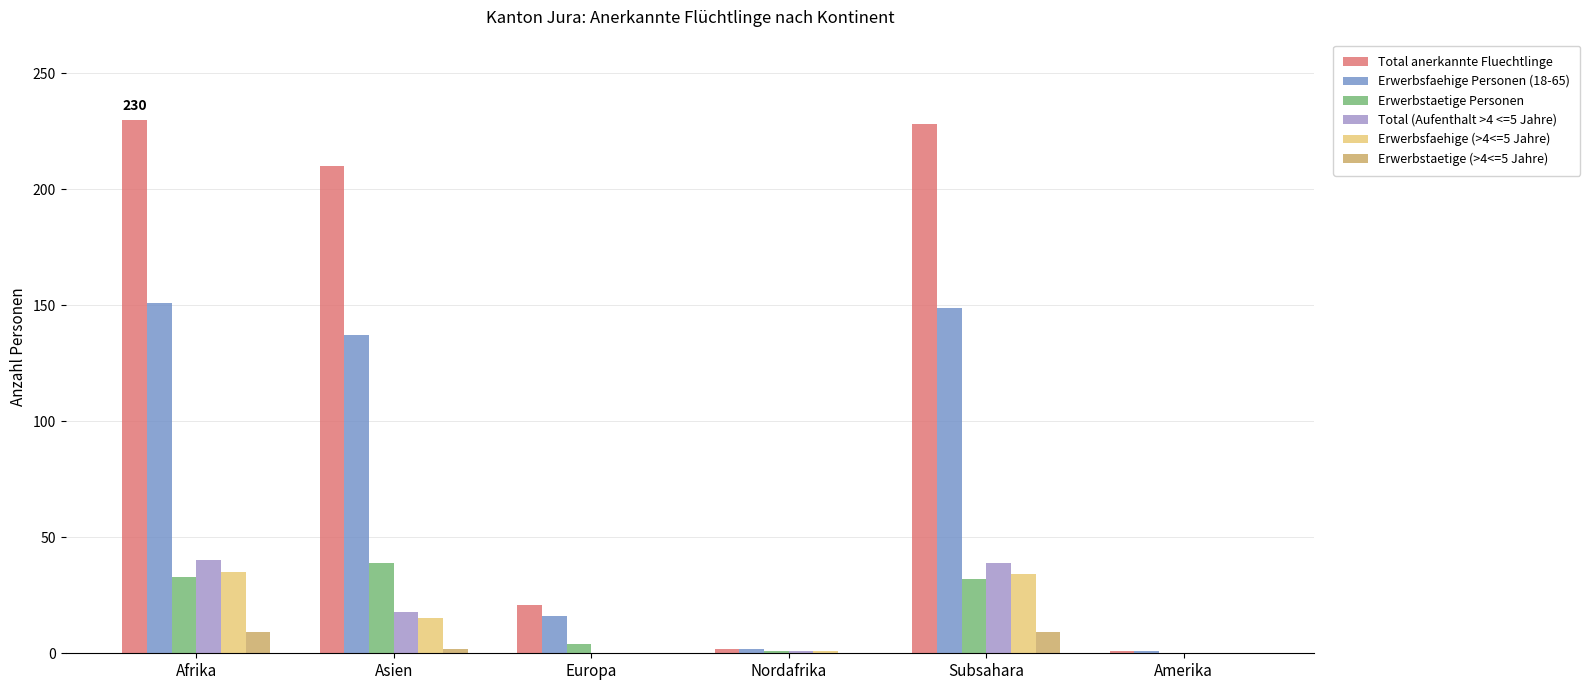

Which series has the widest spread of values?

Total anerkannte Fluechtlinge